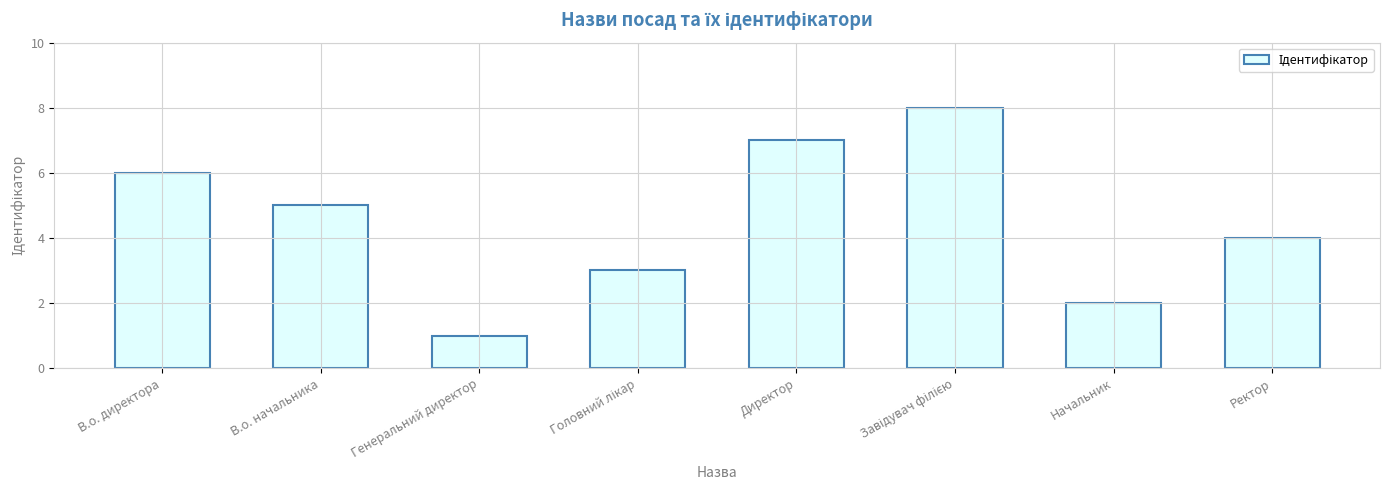

Reading left to right, what are all the values shown in this chart?

6	5	1	3	7	8	2	4